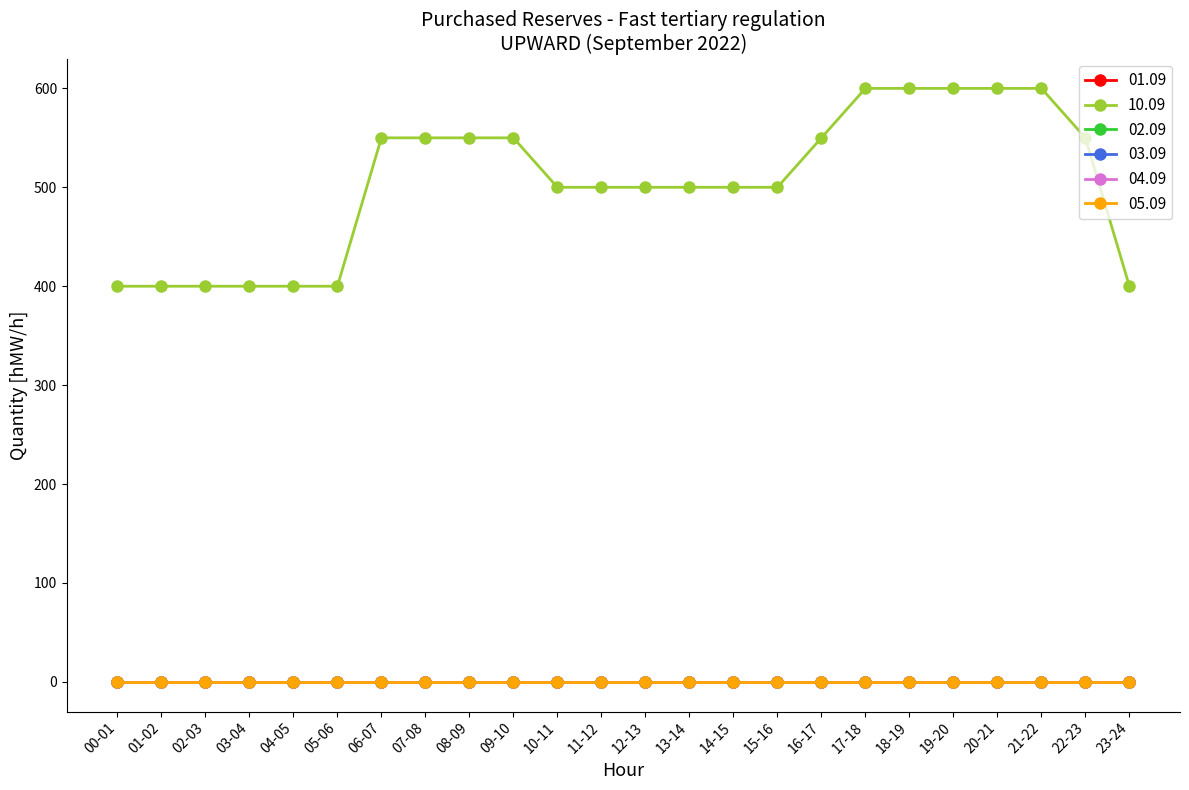

The 04.09 series shows 0 at 09-10. True or false?

True